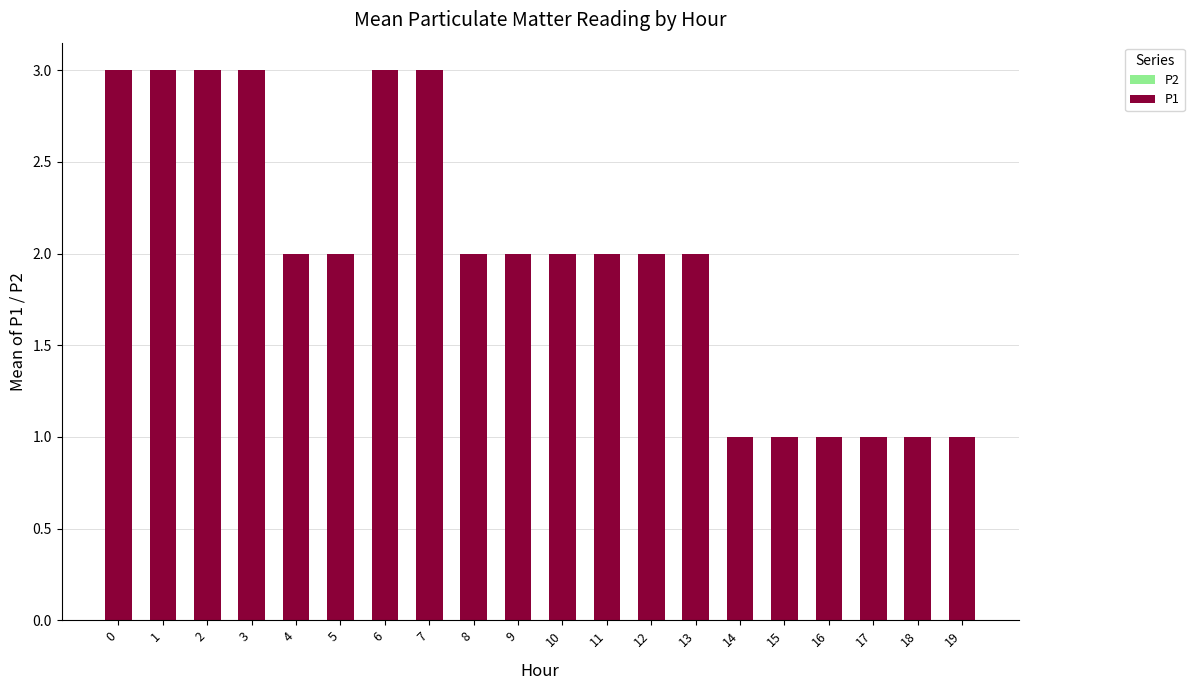

What is the average value of the P1 series?

2